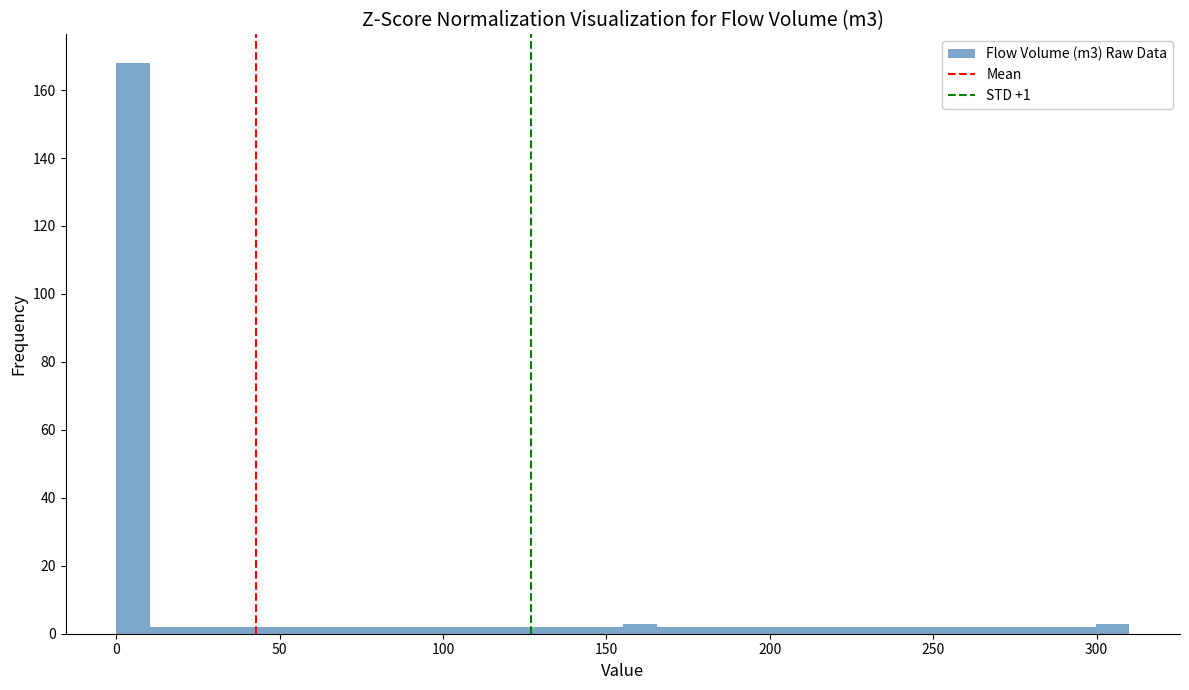

Read against the x-axis, roughly where is the centre of the tallest bar?

5